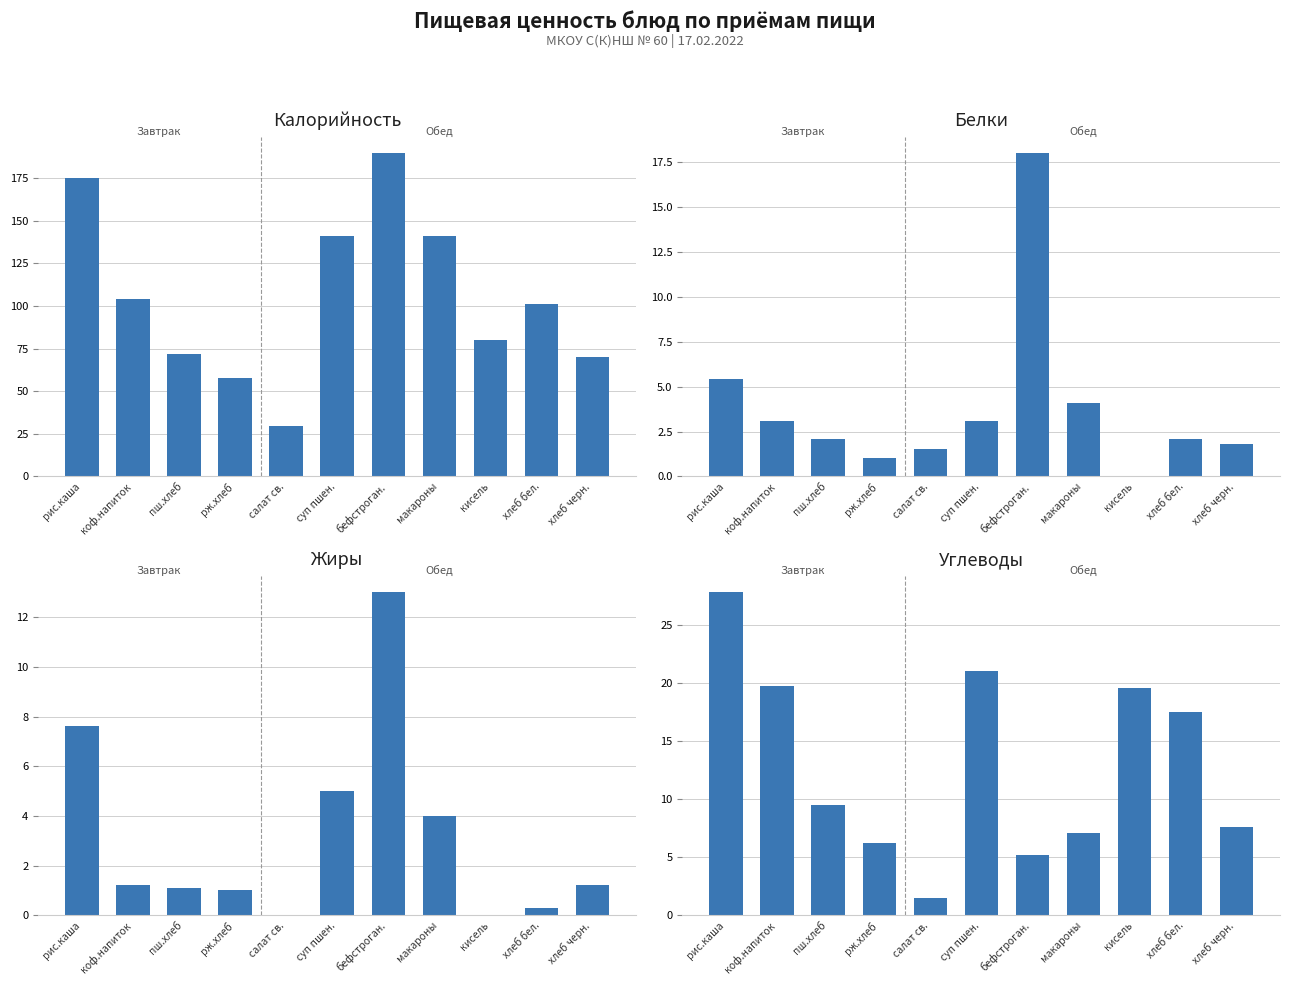

Does the chart contain any negative values?

No